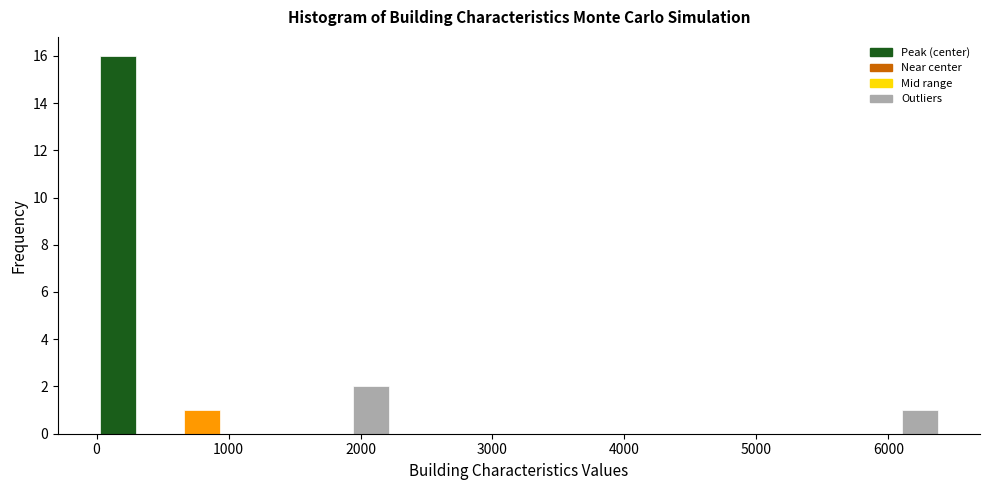

Around what value on the x-axis is the tallest bar? Give the approximate position of its centre, as read against the axis.

200